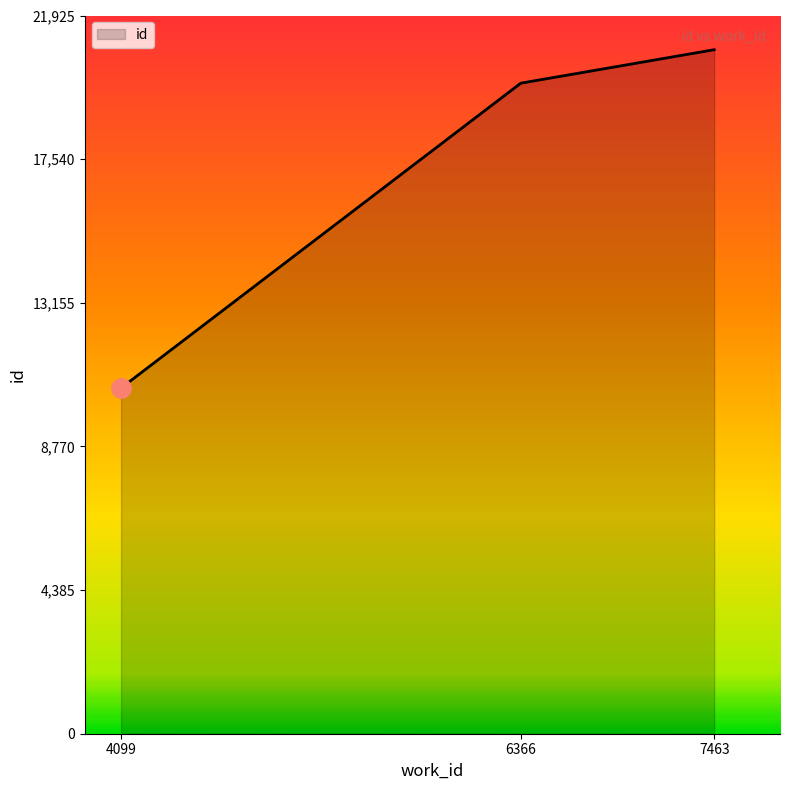

Rank the categories by value from highest to lowest.

7463, 6366, 4099